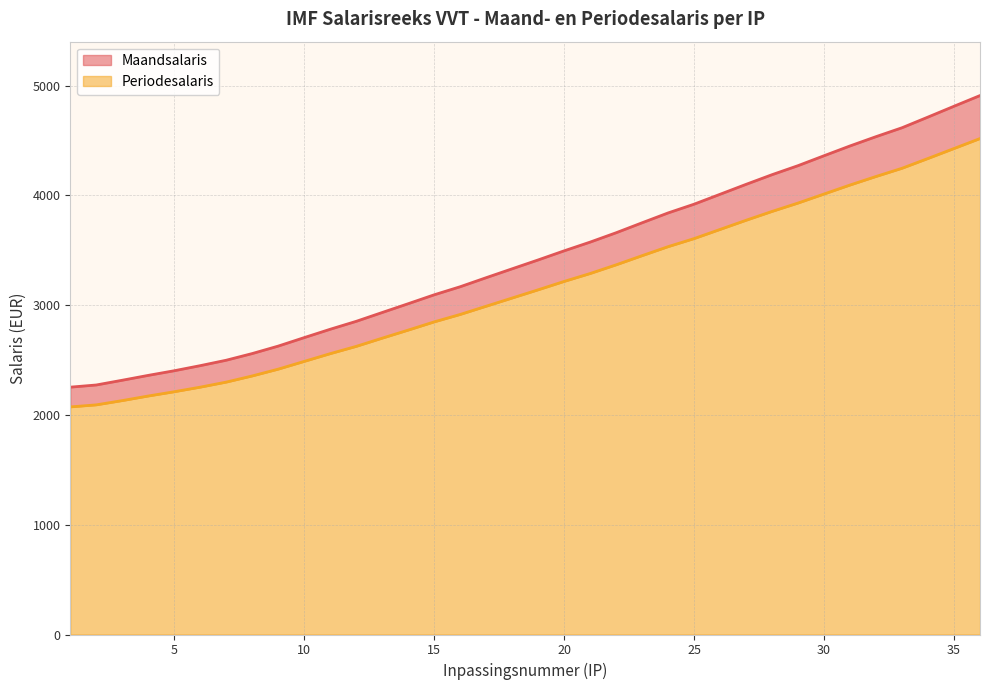

Which category has the lowest value in the Maandsalaris series?

1